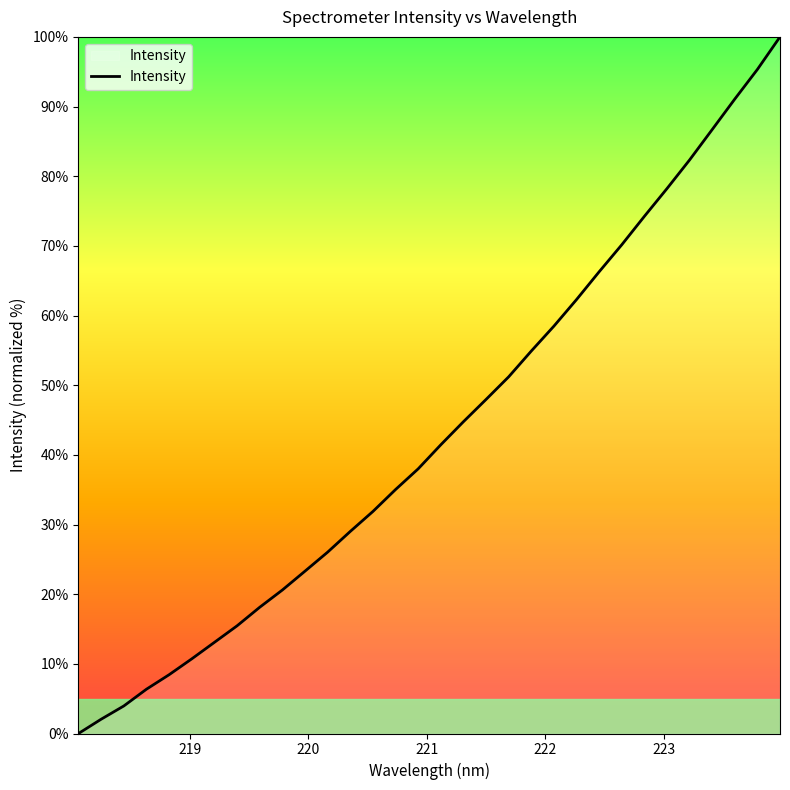

What is the difference between the maximum and minimum values?

100.0